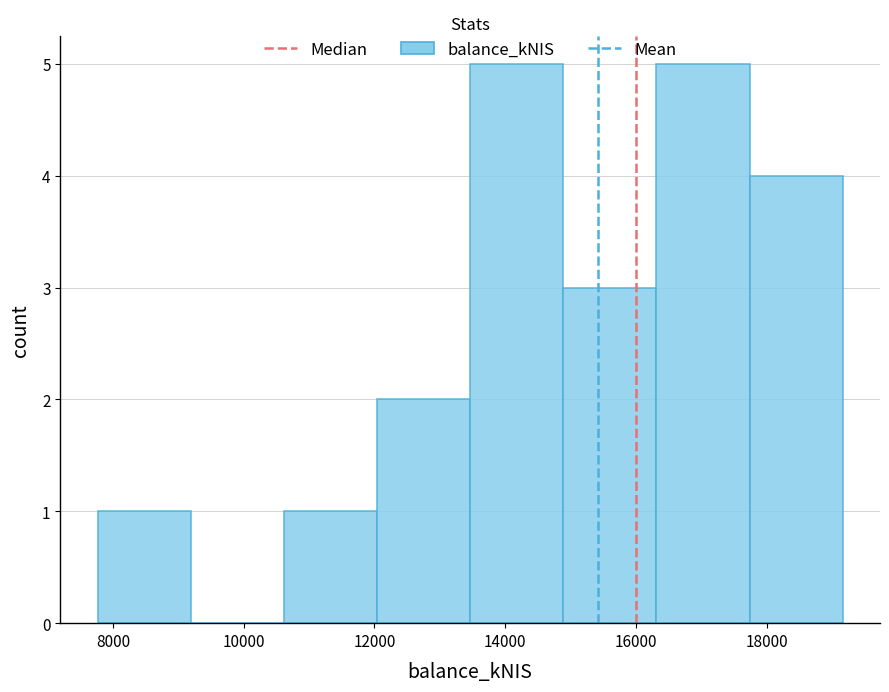

What is the height of the bar covering 17800 to 19200 on the x-axis? Neither the bar edges nor the heights are printed on the chart, so give them approximately, as read against the axes.

4